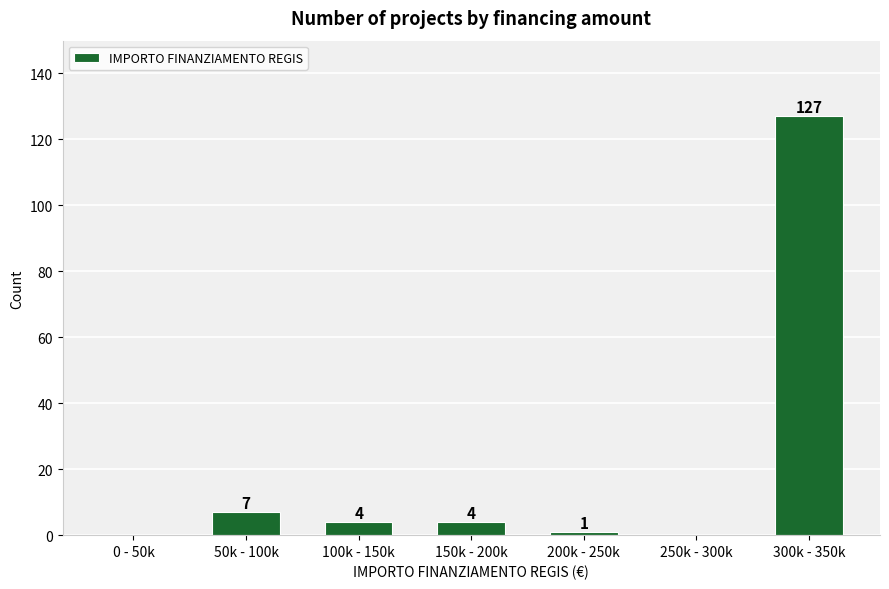

Reading right to left, list all the values displayed in this chart.

300k - 350k=127	250k - 300k=0	200k - 250k=1	150k - 200k=4	100k - 150k=4	50k - 100k=7	0 - 50k=0